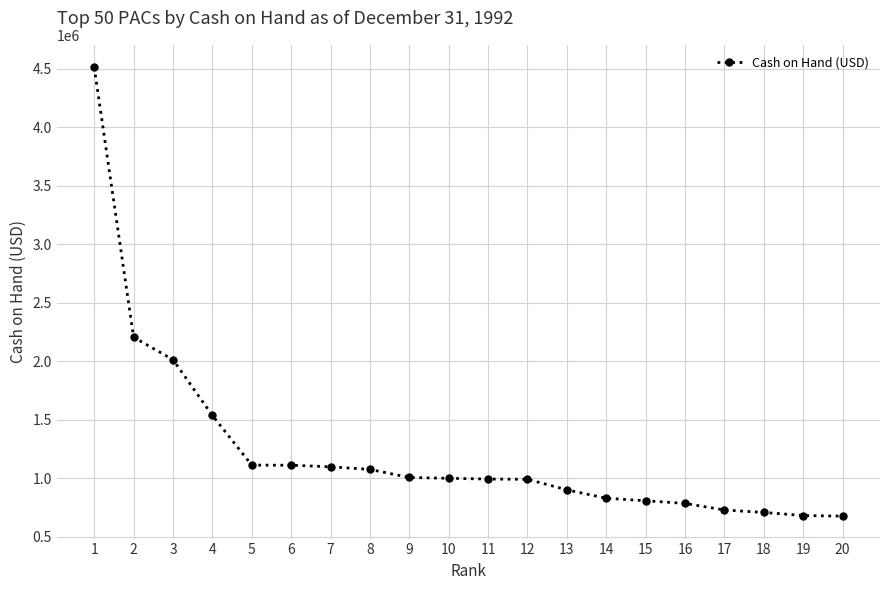

Is it true that the value at 10 is 1000858?

True